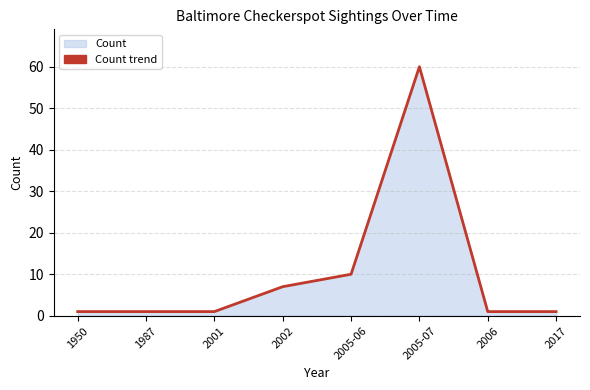

How many interior local peaks (higher than both neighbors) does the data have?

1